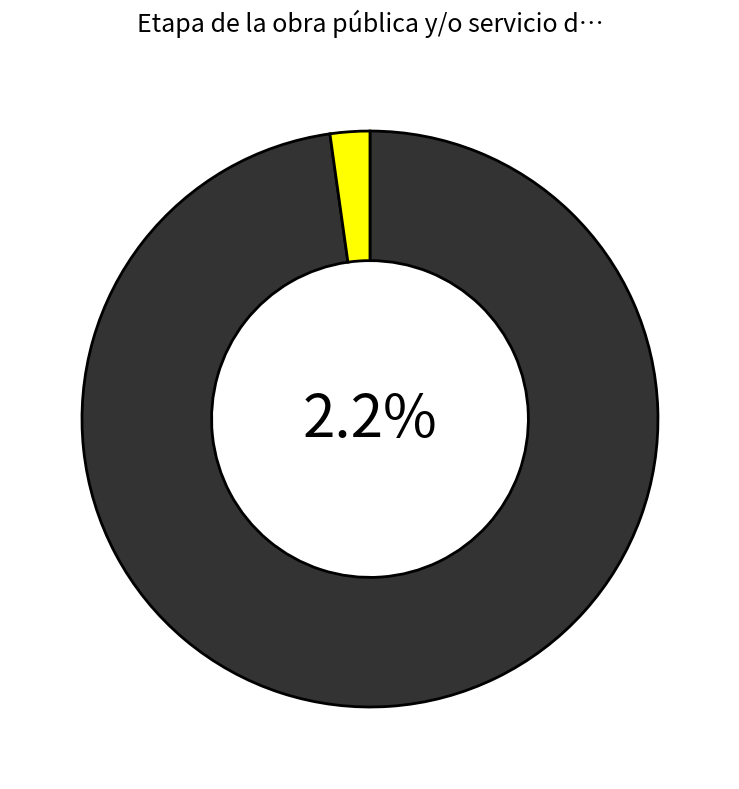

Combined, what portion of the pie is en finiquito and en ejecución?

100.0%